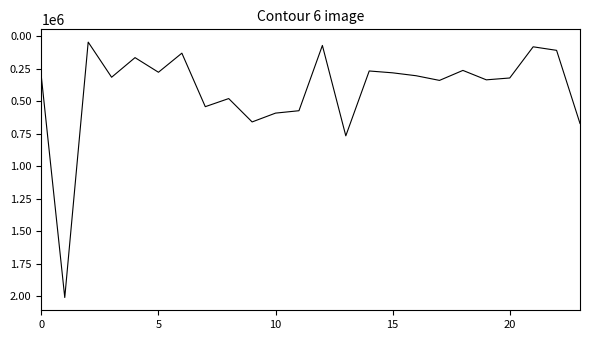

What is the maximum value shown in the chart?

2009250